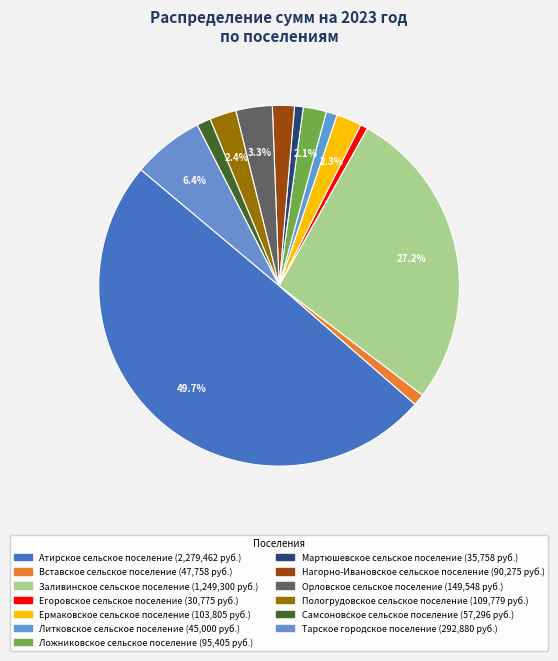

What percentage is the Пологрудовское сельское поселение slice, to the nearest percent?

2%